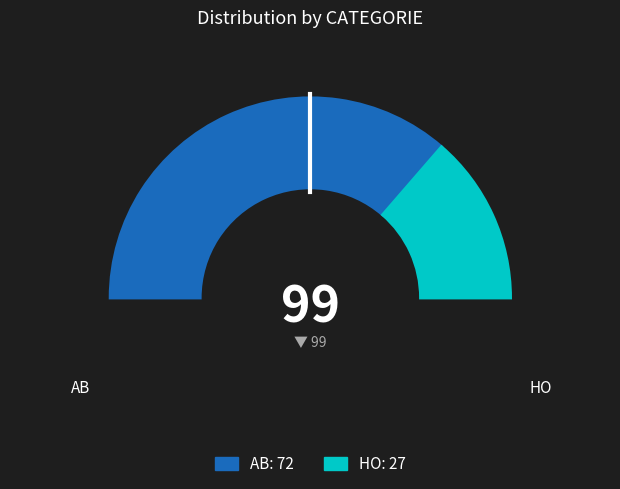

Do HO and AB together represent more than half of the pie?

Yes